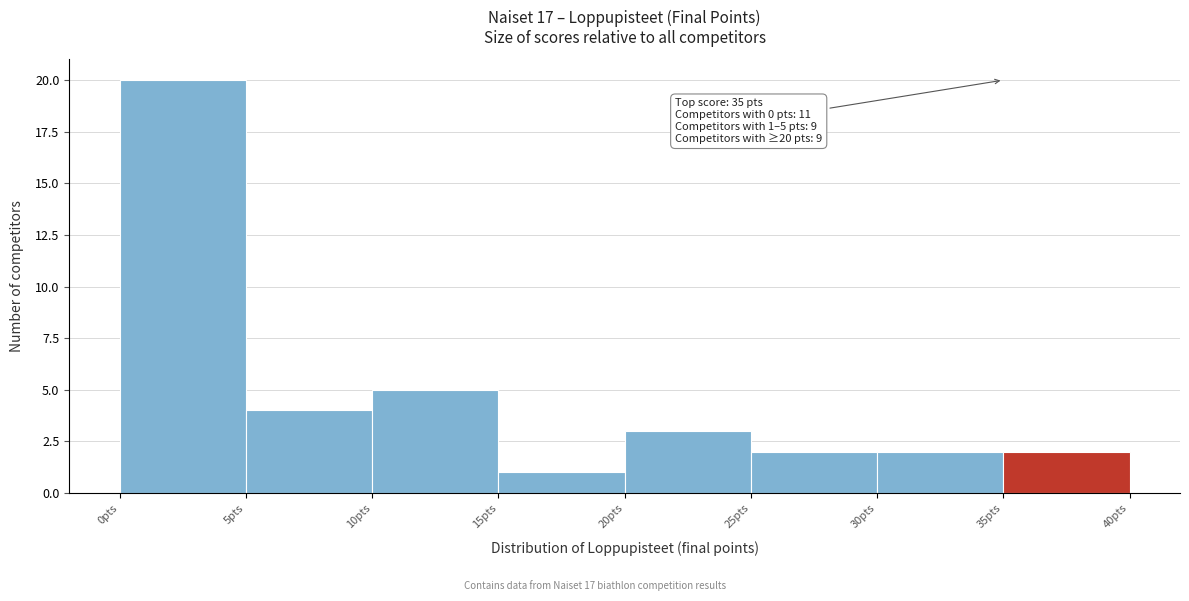

Over which range of the x-axis is the bar tallest?

0 to 5